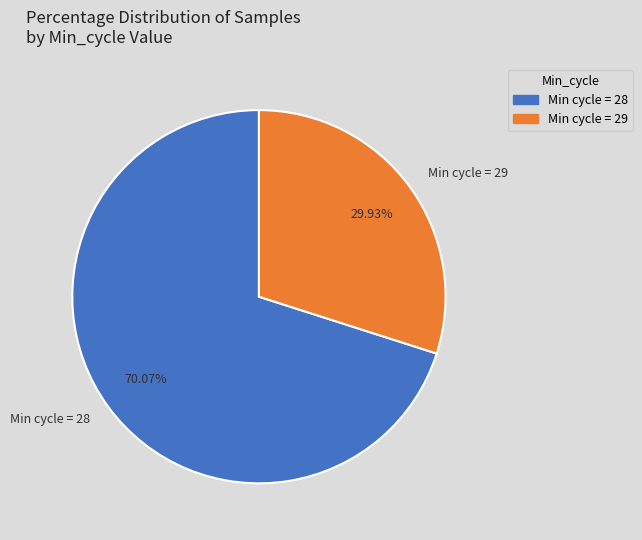

Which category accounts for the majority?

Min cycle = 28